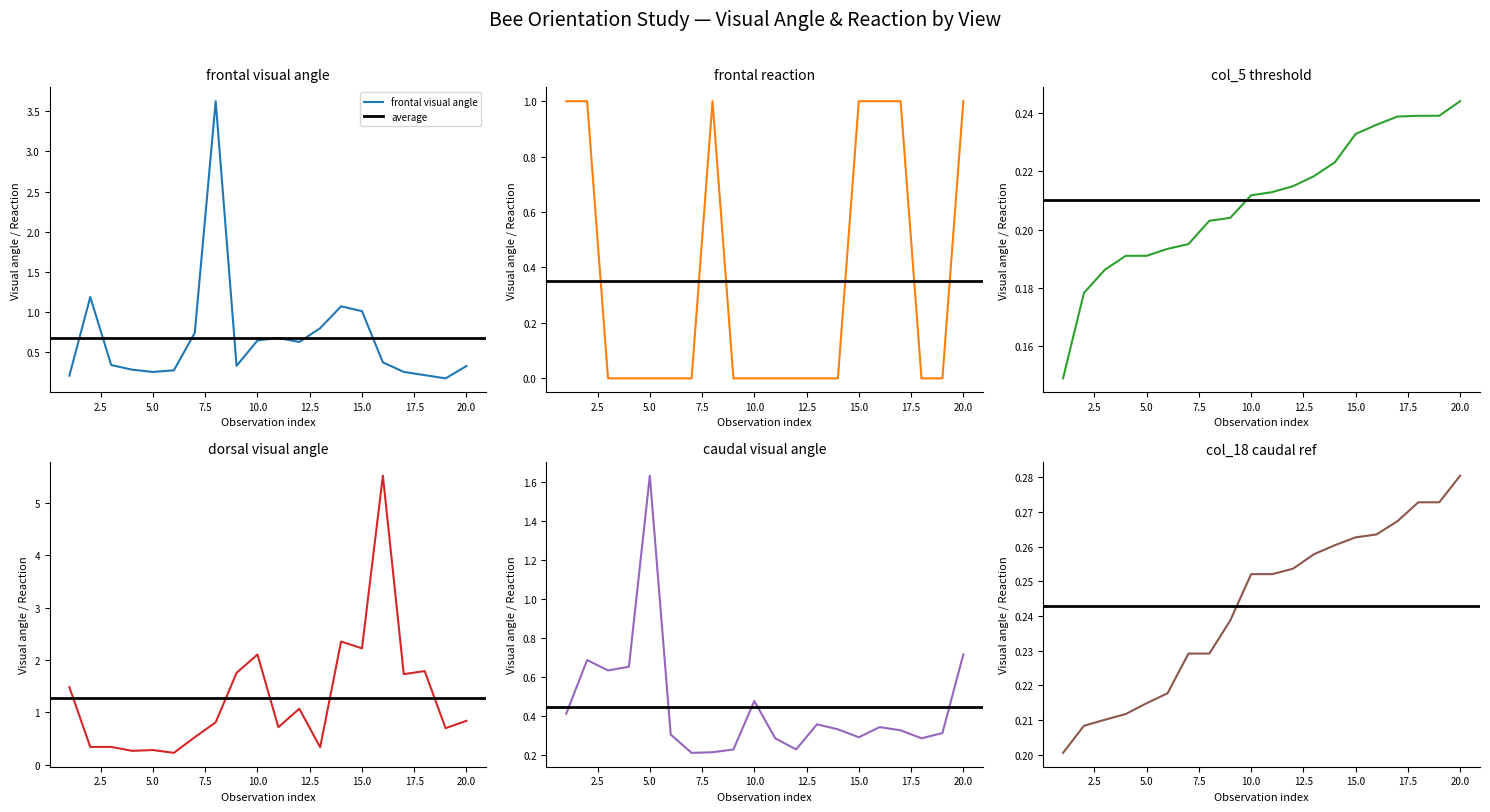

Is the value of dorsal visual angle at 3 greater than the value of col_18 caudal ref at 16?

Yes